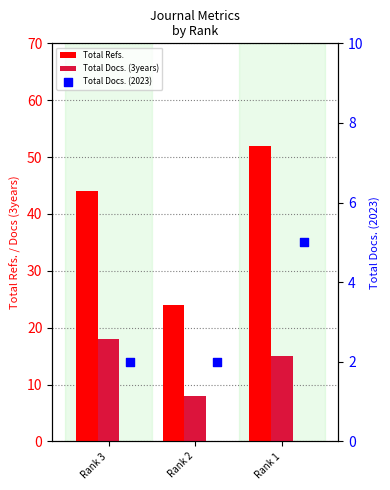

Which series has the widest spread of Y values?

Total Refs.